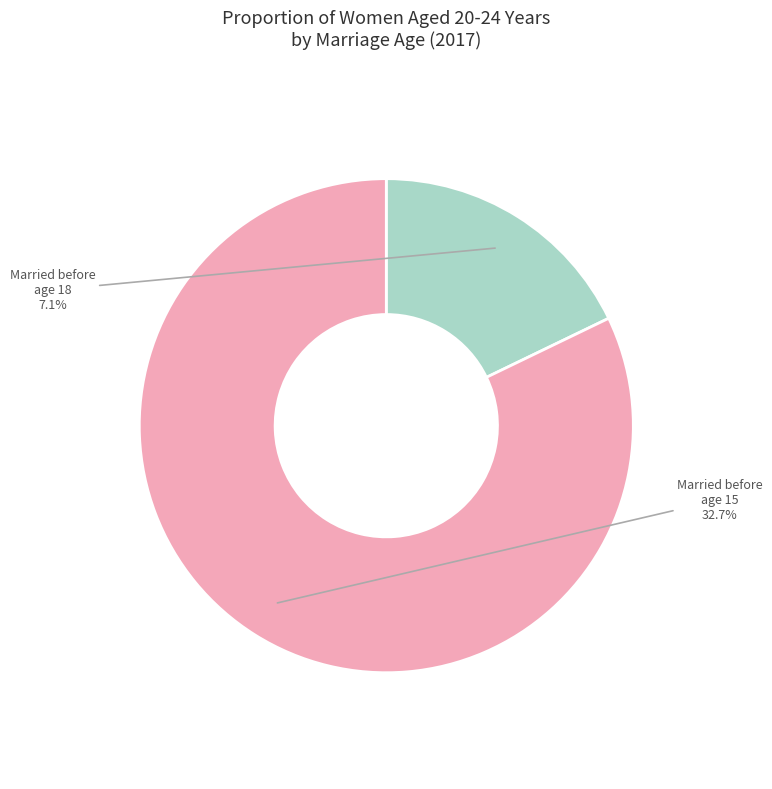

Which slice is the smallest?

Proportion of women aged 20-24 years who were married before age 18